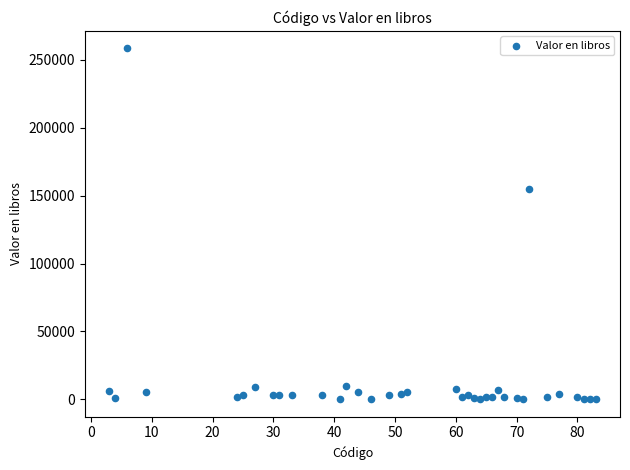

What Y value in the scatter plot is closest to 129303?

155222.4